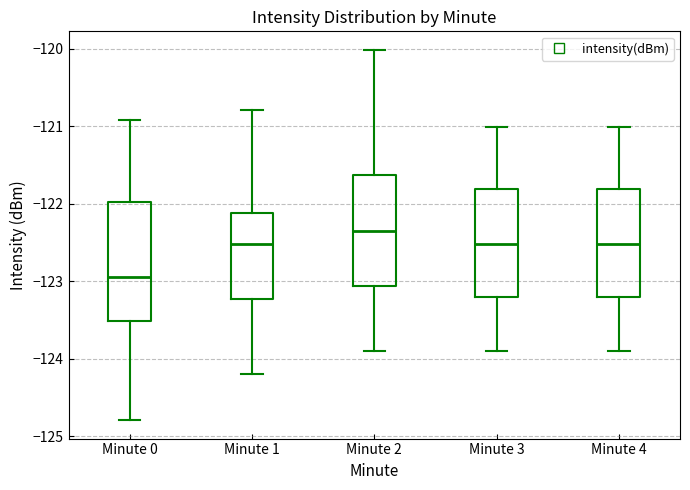

Which box's median line is the highest?

Minute 2